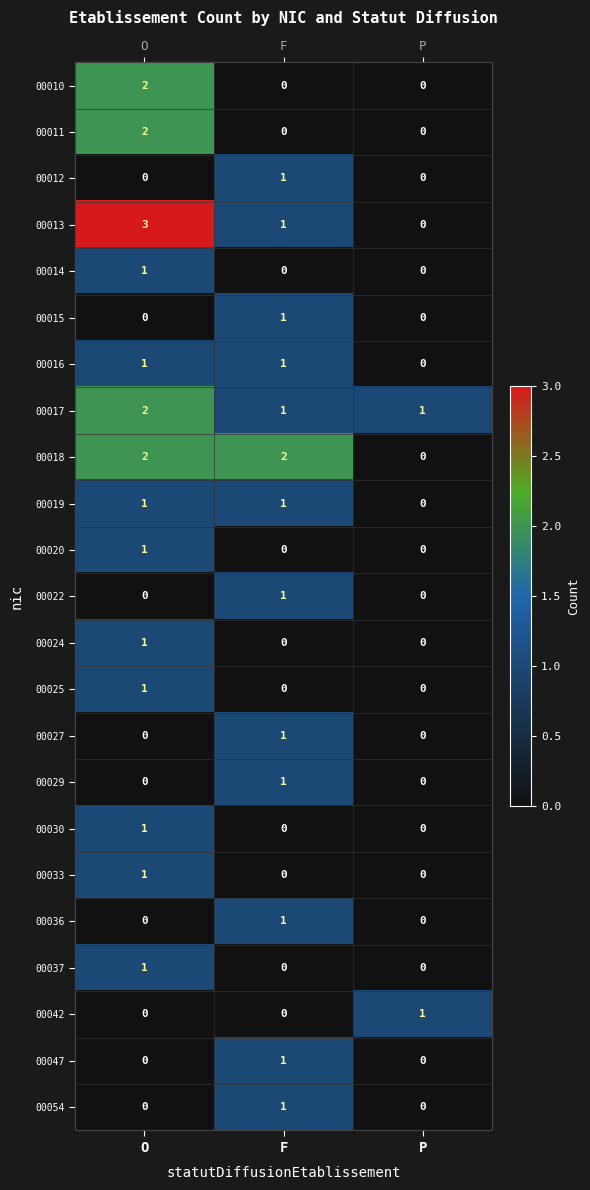

Which series changed the most between F and P?

00018